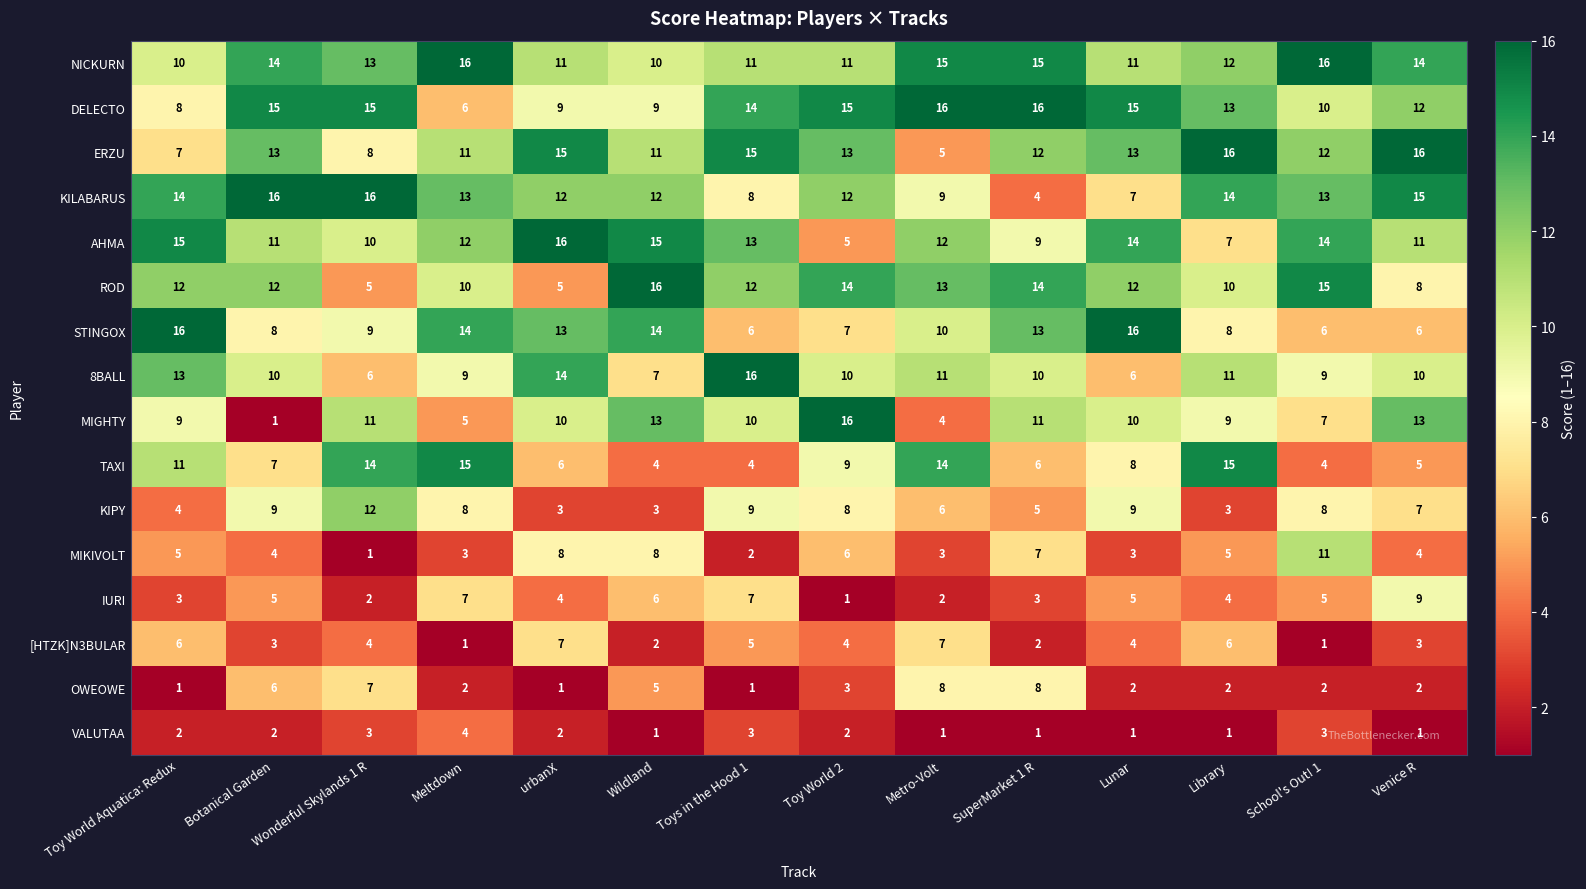

True or false: TAXI has a value of 24 at Library.

False